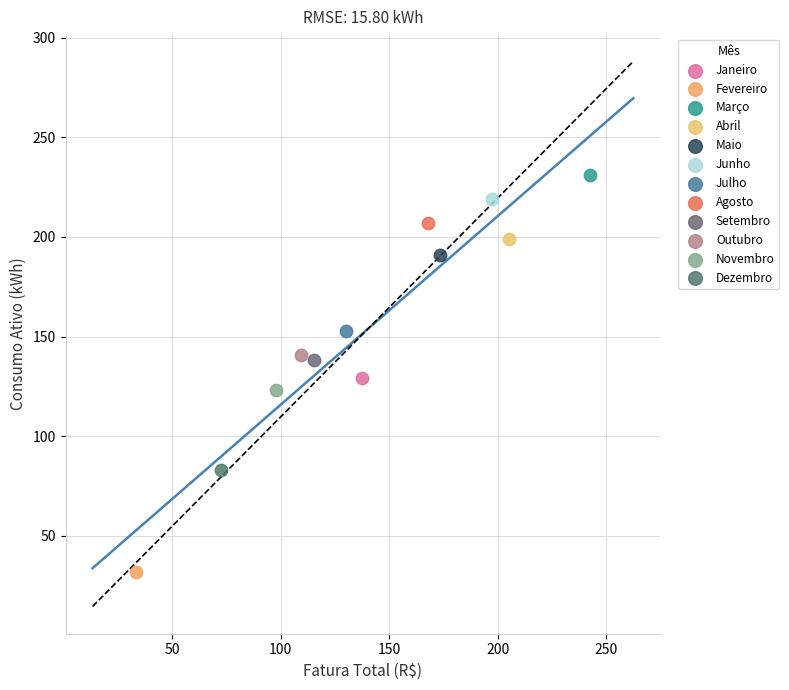

What are all the series names shown in the legend?

Janeiro, Fevereiro, Março, Abril, Maio, Junho, Julho, Agosto, Setembro, Outubro, Novembro, Dezembro